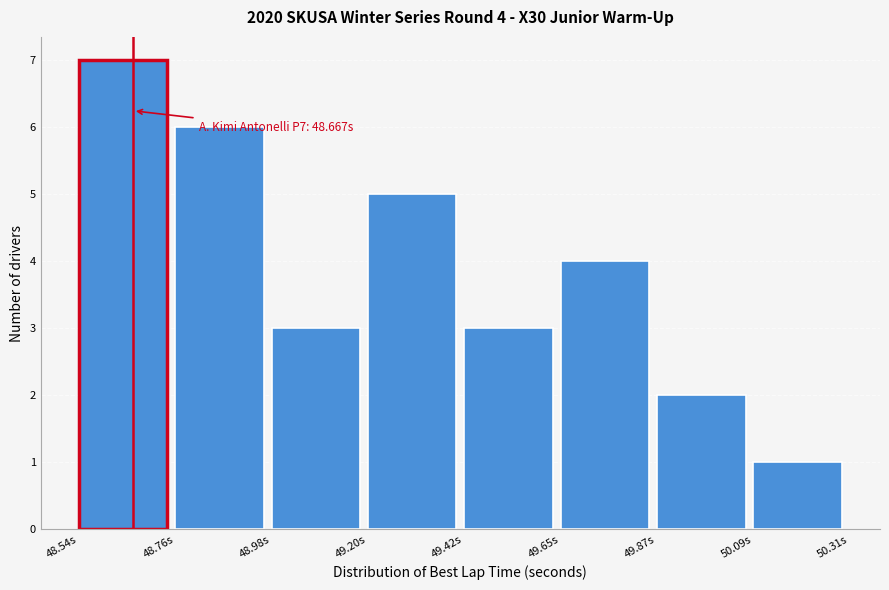

Which range on the x-axis has the tallest bar?

48.55 to 48.75